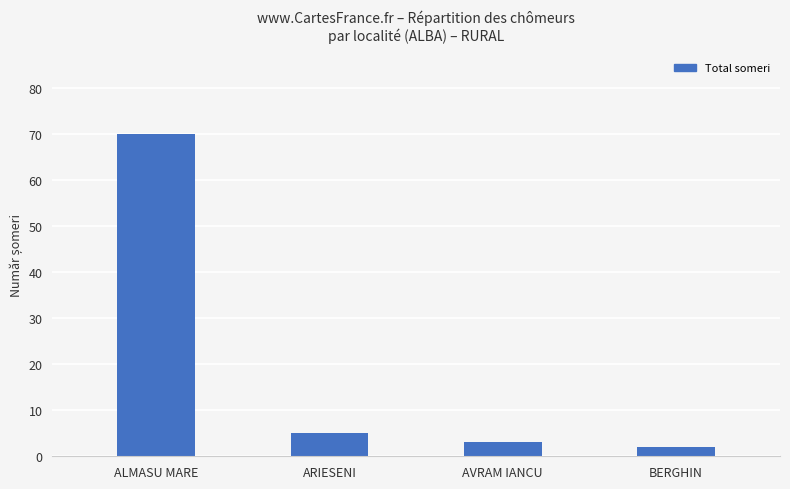

Reading right to left, what are all the values shown in this chart?

2	3	5	70